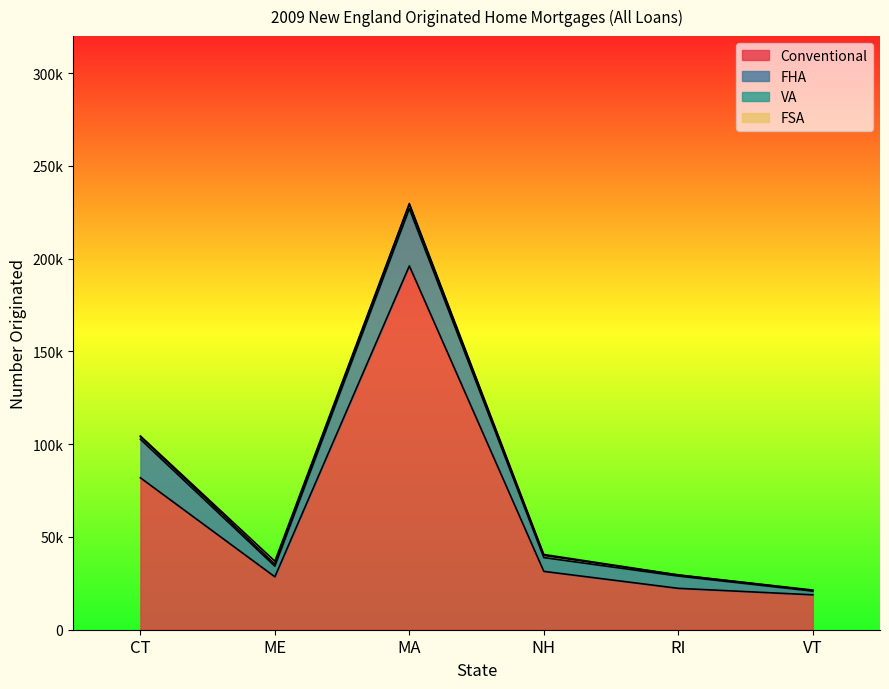

At how many categories does at least one series exceed 71040?

2